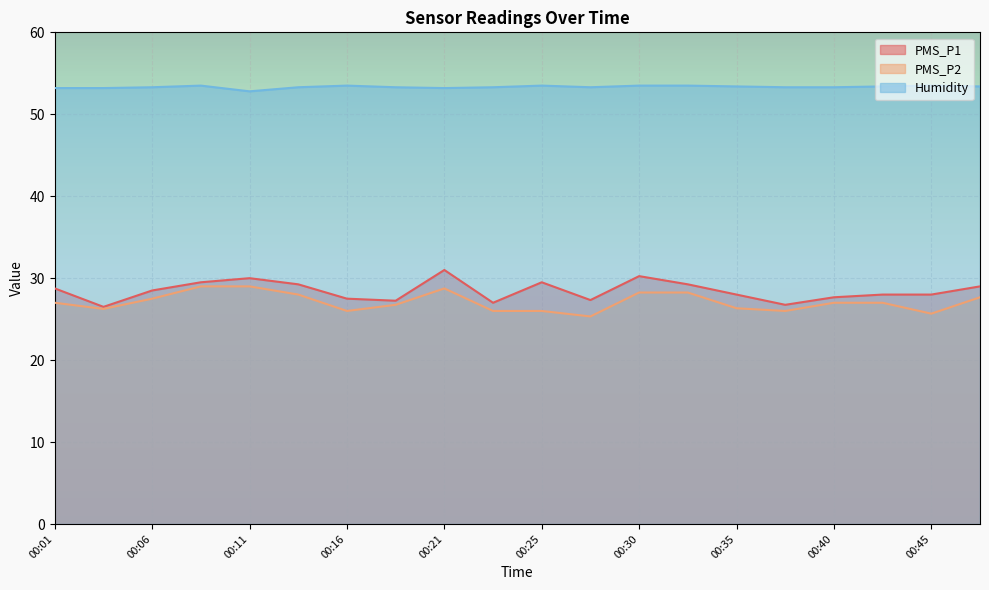

What is the value of the PMS_P1 point at the 17th from the left?

27.7